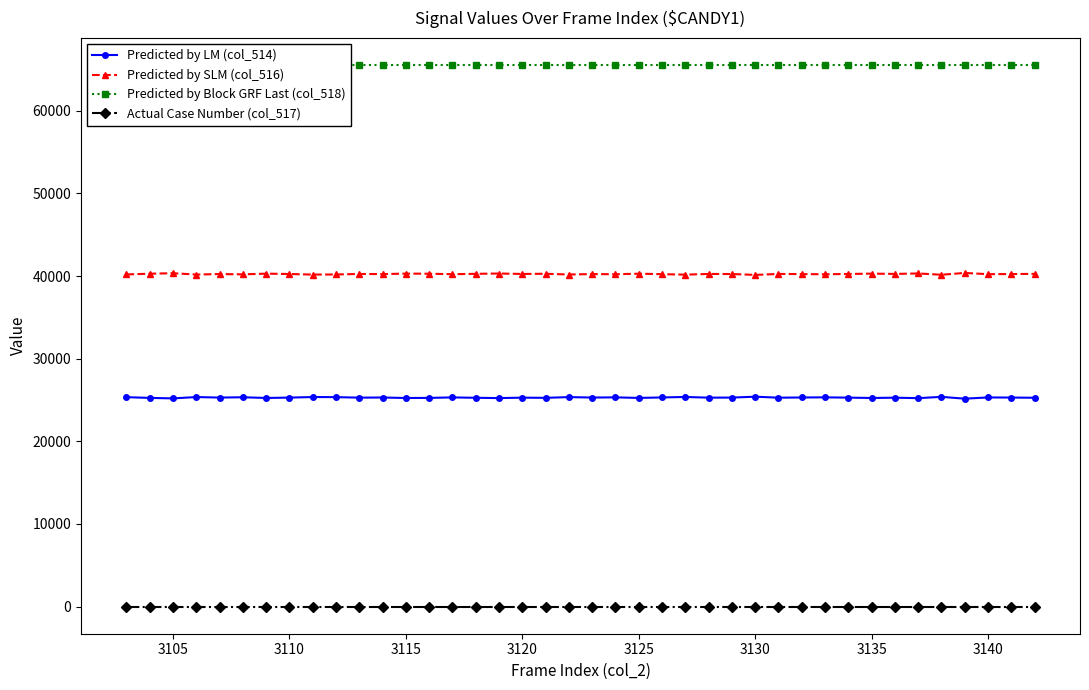

True or false: Actual Case Number (col_517) and Predicted by LM (col_514) intersect in this chart.

False